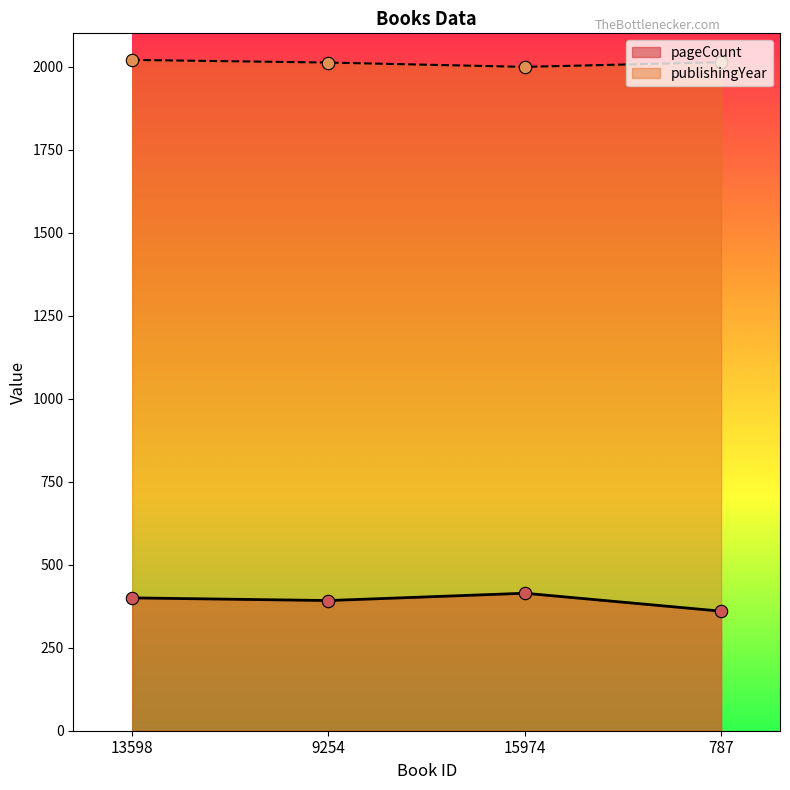

Which series has the widest spread of Y values?

pageCount